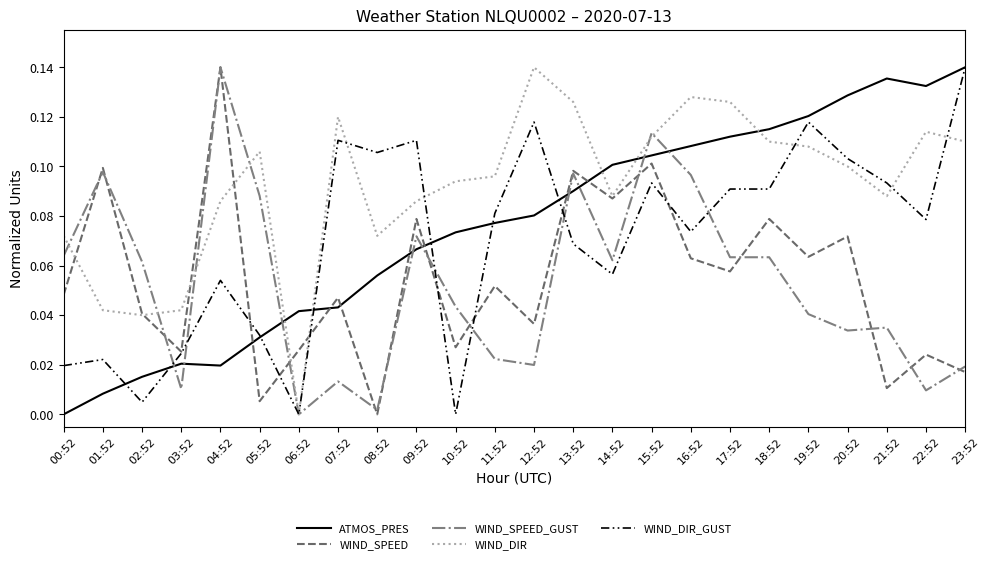

Which series has the largest total across all categories?

WIND_DIR